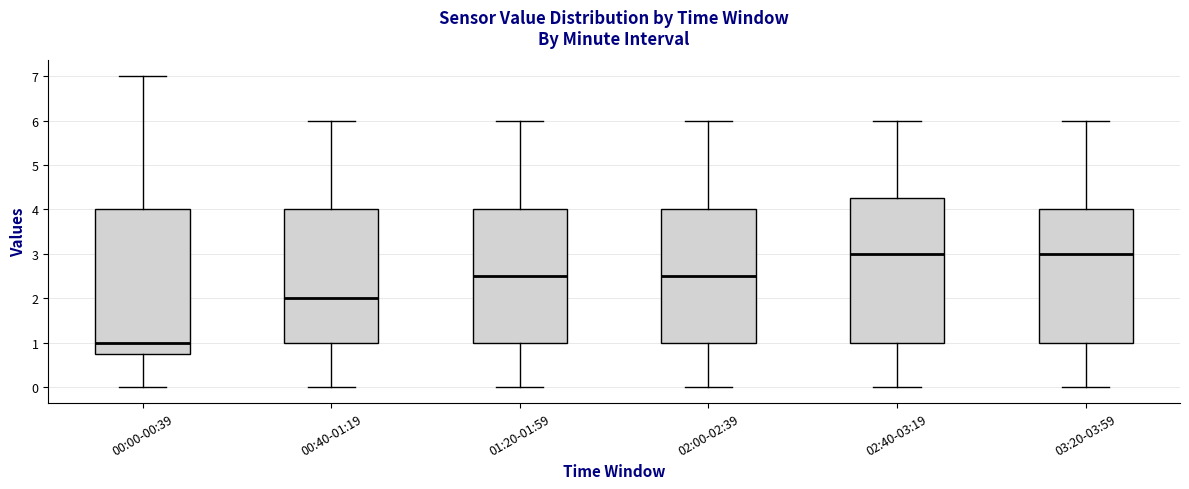

Reading left to right, read every box against the y-axis: the position of its median line, the range the box covers, and the ends of its whiskers. The values are not printed on the chart, so give them approximately, as read against the axis.

00:00-00:39: median 1.0, box 0.8 to 4.0, whiskers 0.0 to 7.0
00:40-01:19: median 2.0, box 1.0 to 4.0, whiskers 0.0 to 6.0
01:20-01:59: median 2.5, box 1.0 to 4.0, whiskers 0.0 to 6.0
02:00-02:39: median 2.5, box 1.0 to 4.0, whiskers 0.0 to 6.0
02:40-03:19: median 3.0, box 1.0 to 4.3, whiskers 0.0 to 6.0
03:20-03:59: median 3.0, box 1.0 to 4.0, whiskers 0.0 to 6.0